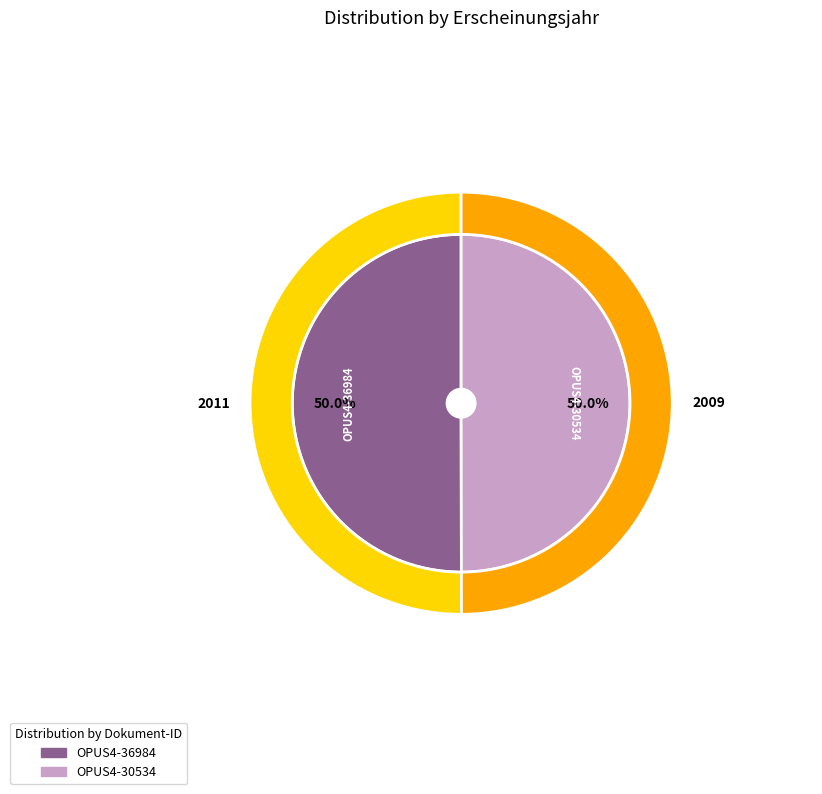

Is there any slice that represents more than half of the pie?

Yes